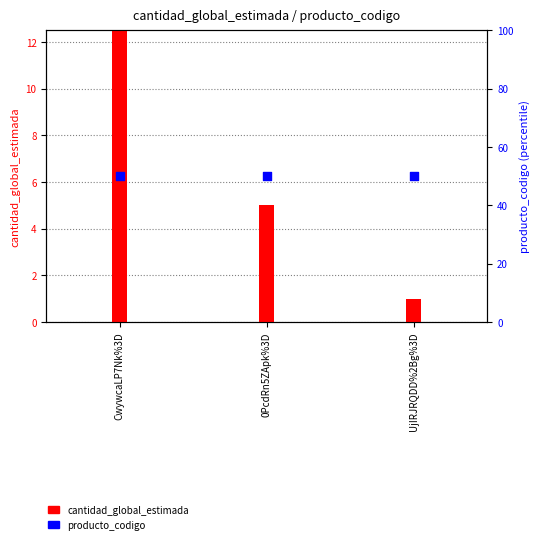

Which series contains the lowest Y value?

cantidad_global_estimada